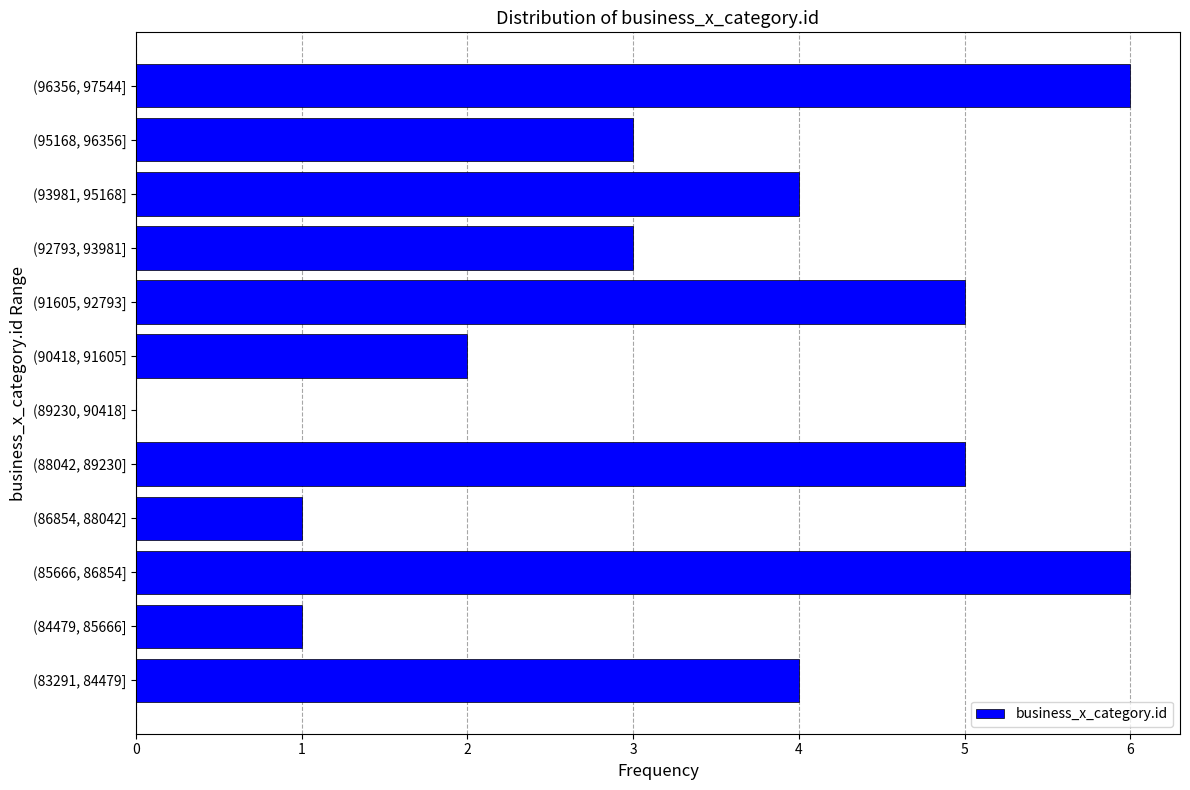

Reading bottom to top, list all the values displayed in this chart.

(83291, 84479]=4	(84479, 85666]=1	(85666, 86854]=6	(86854, 88042]=1	(88042, 89230]=5	(89230, 90418]=0	(90418, 91605]=2	(91605, 92793]=5	(92793, 93981]=3	(93981, 95168]=4	(95168, 96356]=3	(96356, 97544]=6